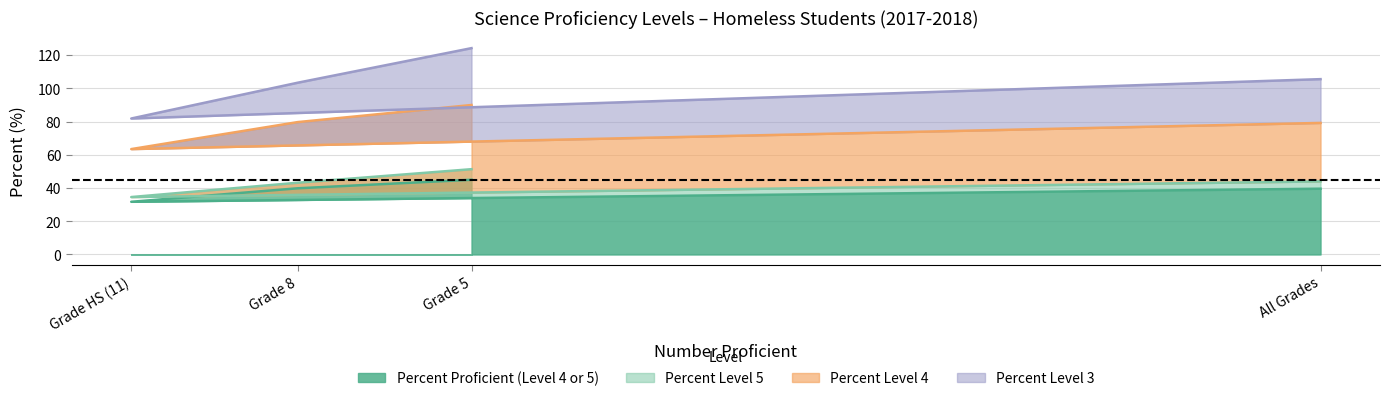

List the labels in order of Percent Level 4 value, largest first.

Grade 5, Grade 8, All Grades, Grade HS (11)